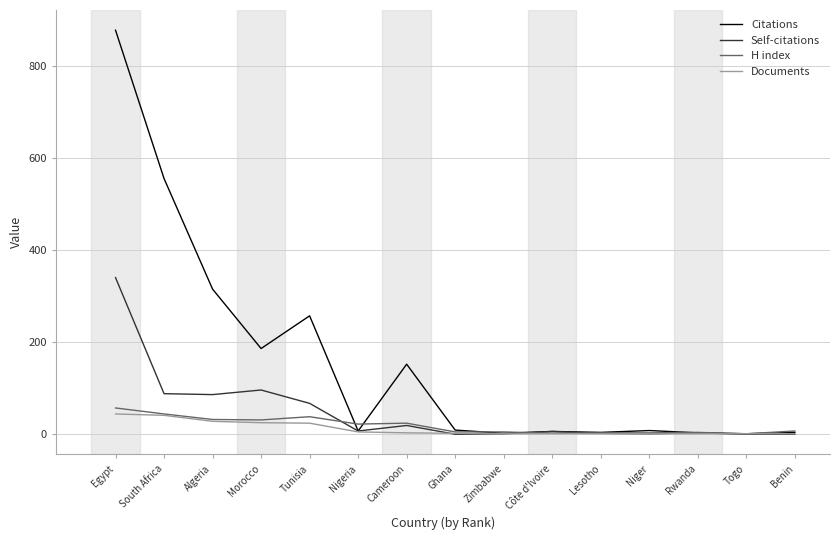

Which series has the largest range (max minus min)?

Citations